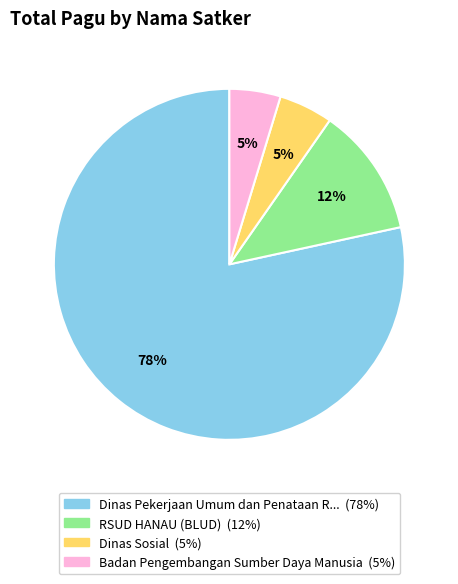

Is there any slice that represents more than half of the pie?

Yes